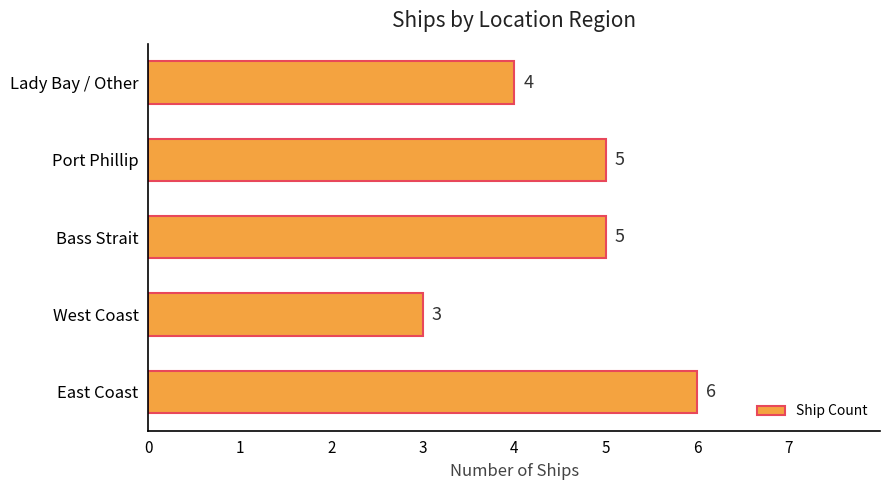

Is it true that the value at West Coast is 3?

True